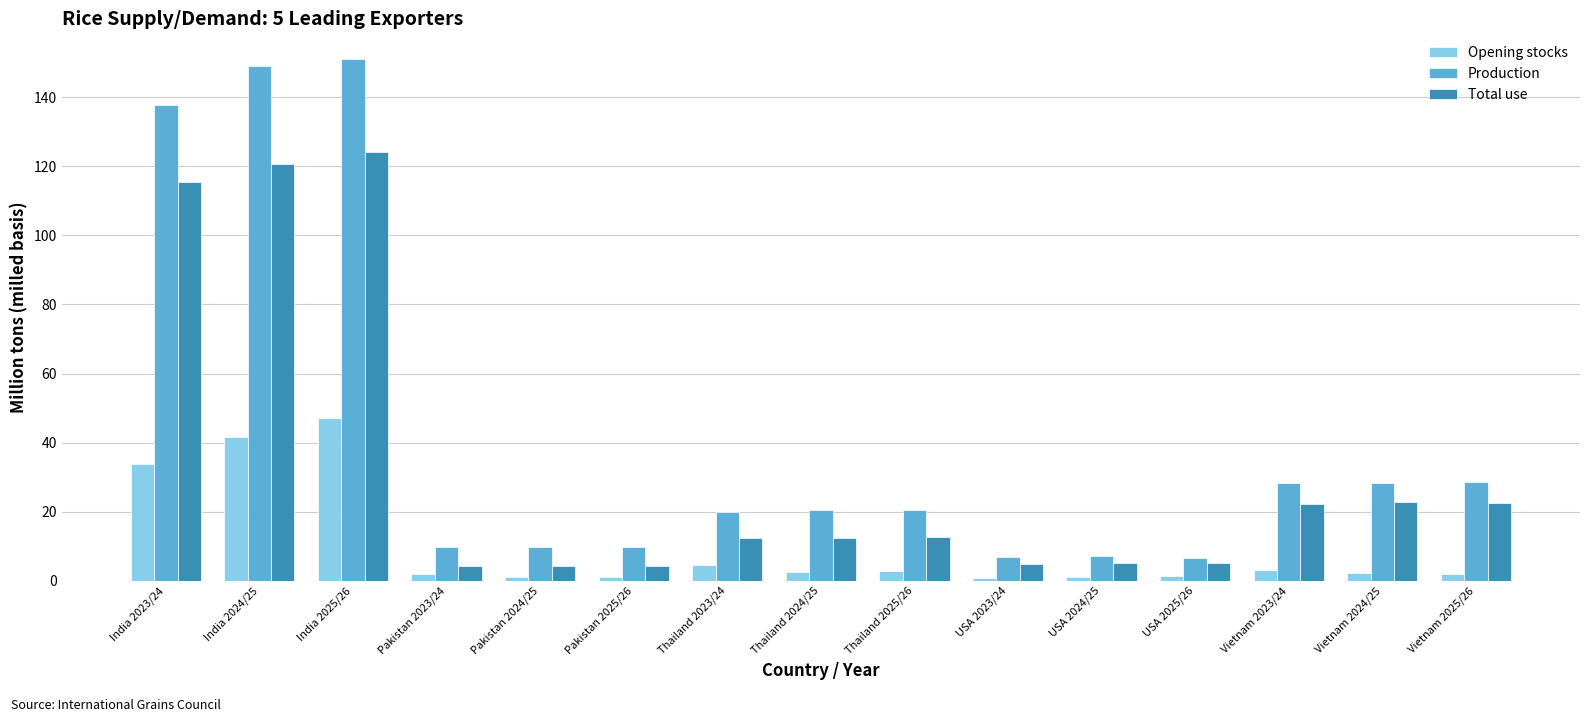

What is the label of the 4th bar from the right?

USA 2025/26